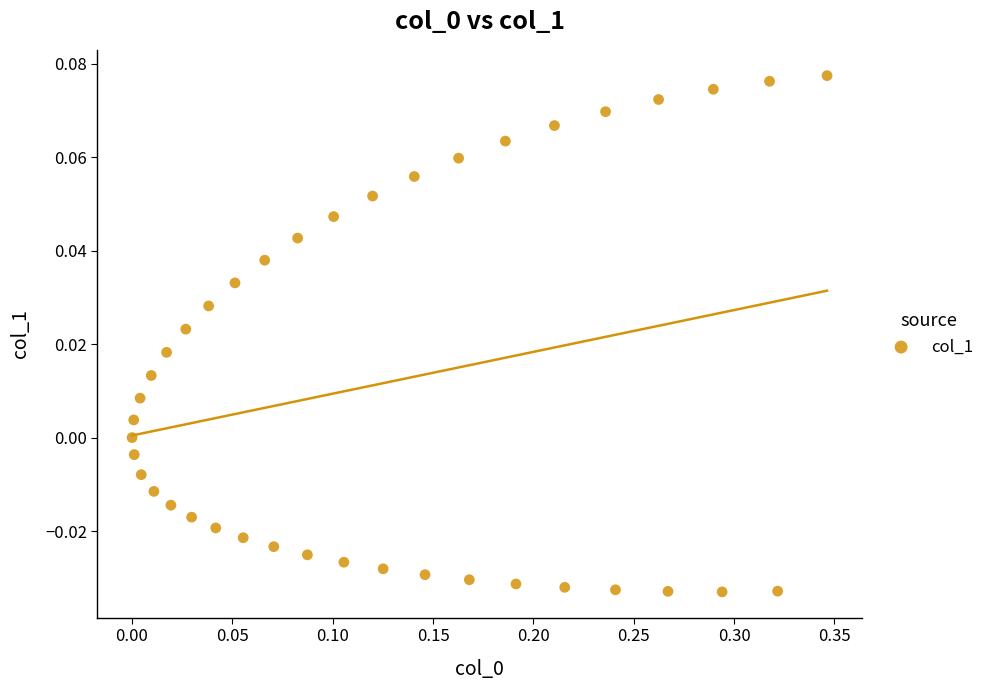

What is the range of X values (max minus min)?

0.3